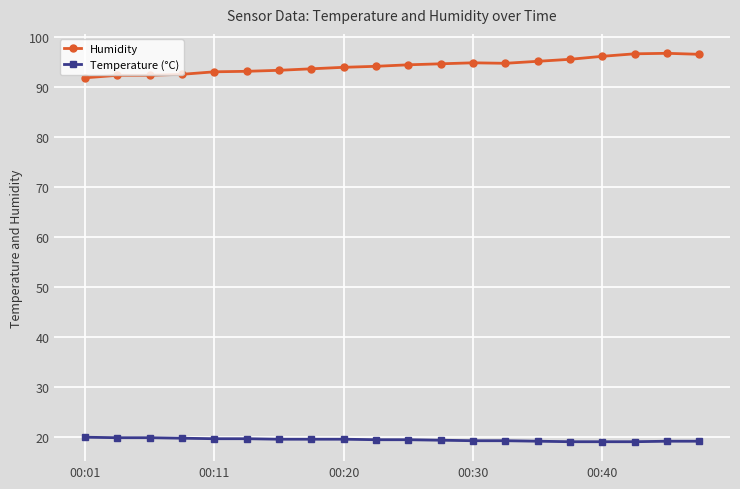

Which series has the largest total across all categories?

Humidity